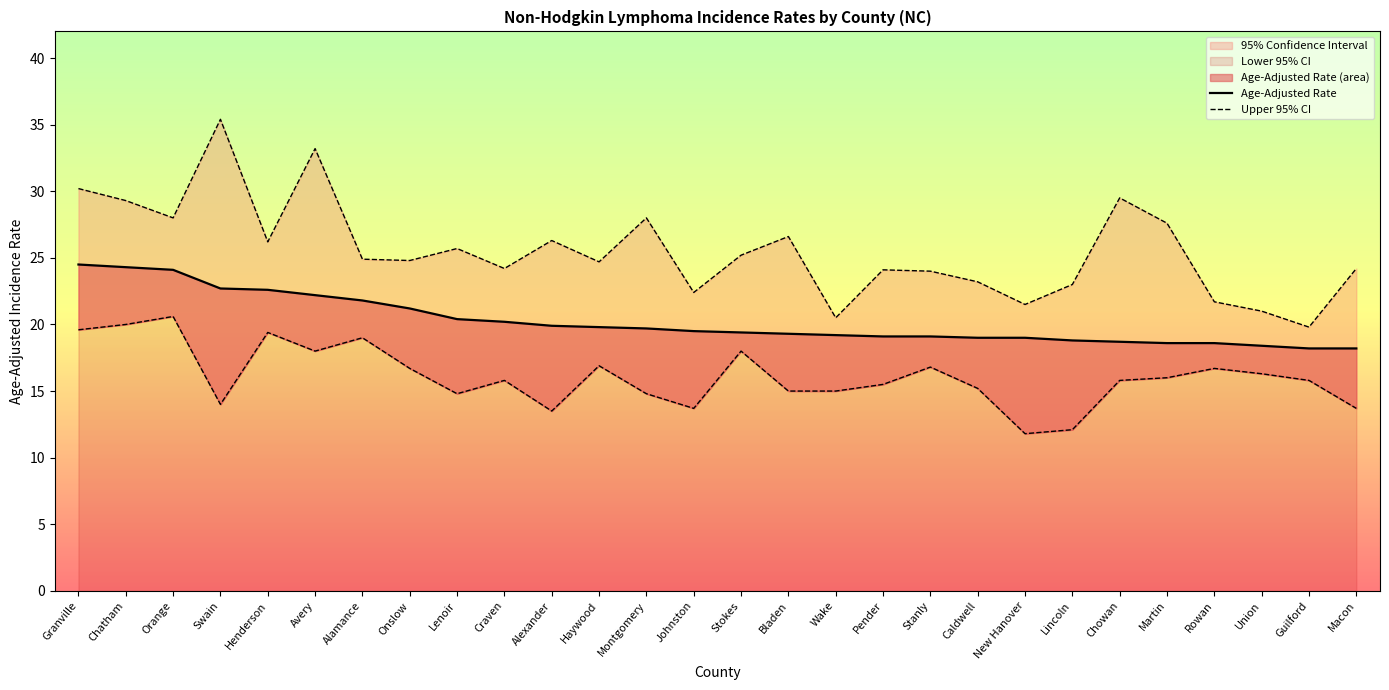

Reading left to right, what are all the values shown in this chart?

Age-Adjusted Rate: 24.5	24.3	24.1	22.7	22.6	22.2	21.8	21.2	20.4	20.2	19.9	19.8	19.7	19.5	19.4	19.3	19.2	19.1	19.1	19.0	19.0	18.8	18.7	18.6	18.6	18.4	18.2	18.2
Upper 95% CI: 30.2	29.3	28.0	35.4	26.2	33.2	24.9	24.8	25.7	24.2	26.3	24.7	28.0	22.4	25.2	26.6	20.5	24.1	24.0	23.2	21.5	23.0	29.5	27.6	21.7	21.0	19.8	24.2